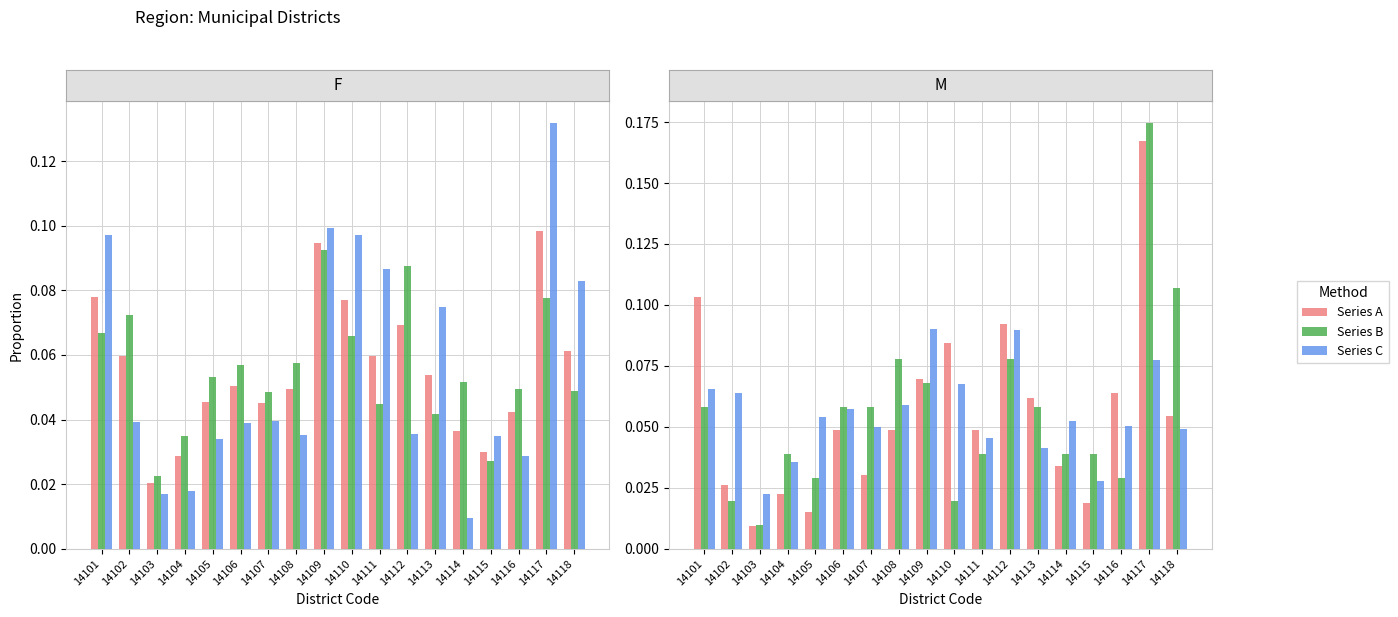

Rank the categories by Series C value from lowest to highest.

14103, 14115, 14104, 14113, 14111, 14118, 14107, 14116, 14114, 14105, 14106, 14108, 14102, 14101, 14110, 14117, 14112, 14109